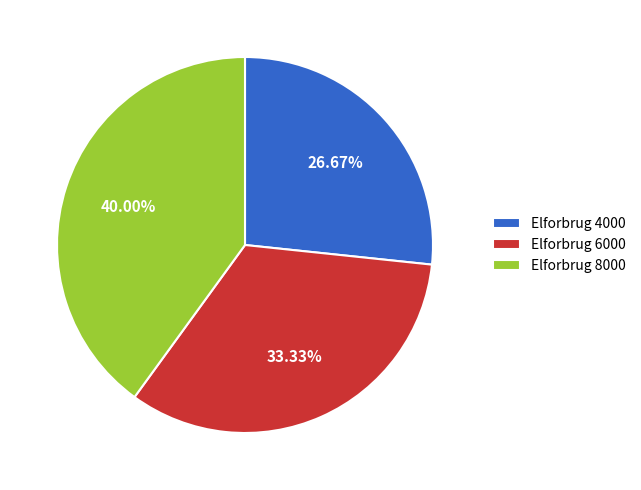

Count the number of slices in the pie.

3